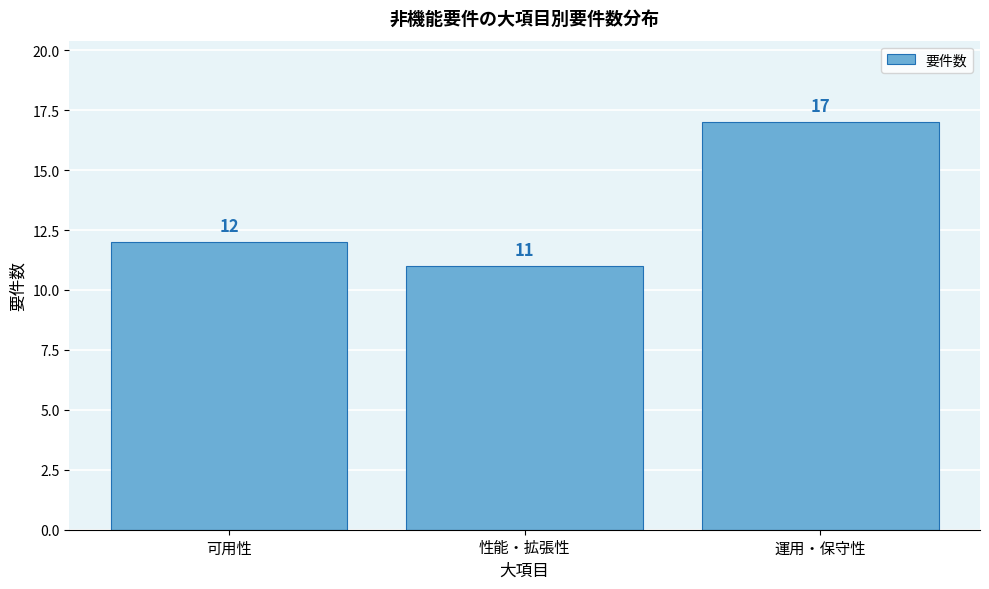

Reading left to right, transcribe all the data shown in this chart.

12	11	17